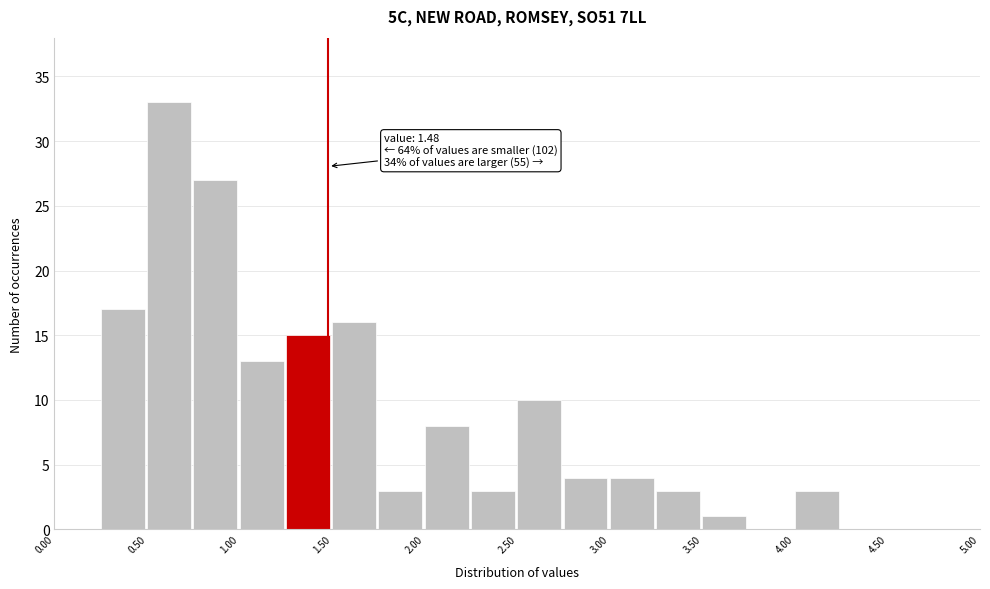

Over which range of the x-axis is the bar tallest?

0.50 to 0.75